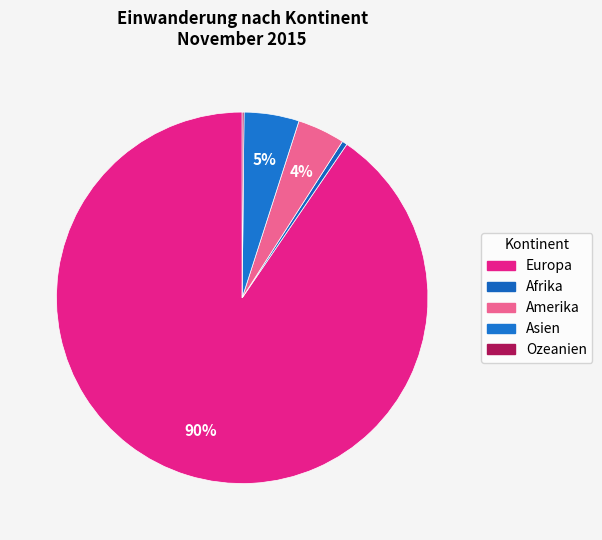

True or false: Afrika accounts for 1% of the total.

False